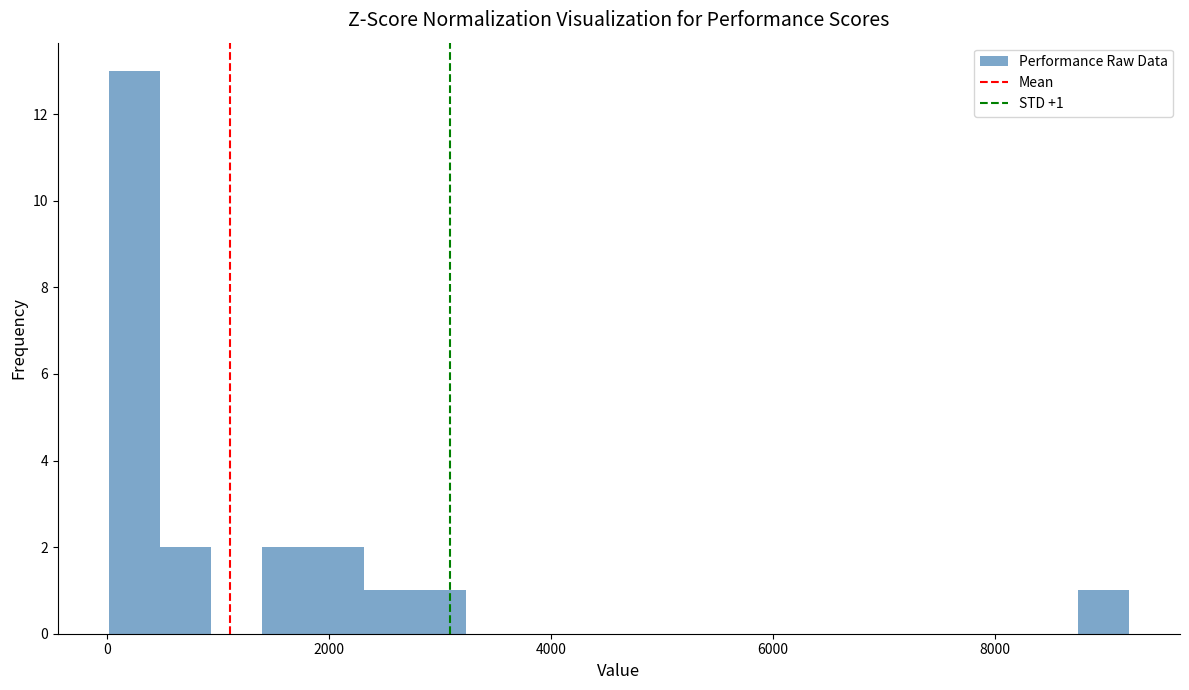

Around what value on the x-axis is the tallest bar? Give the approximate position of its centre, as read against the axis.

200